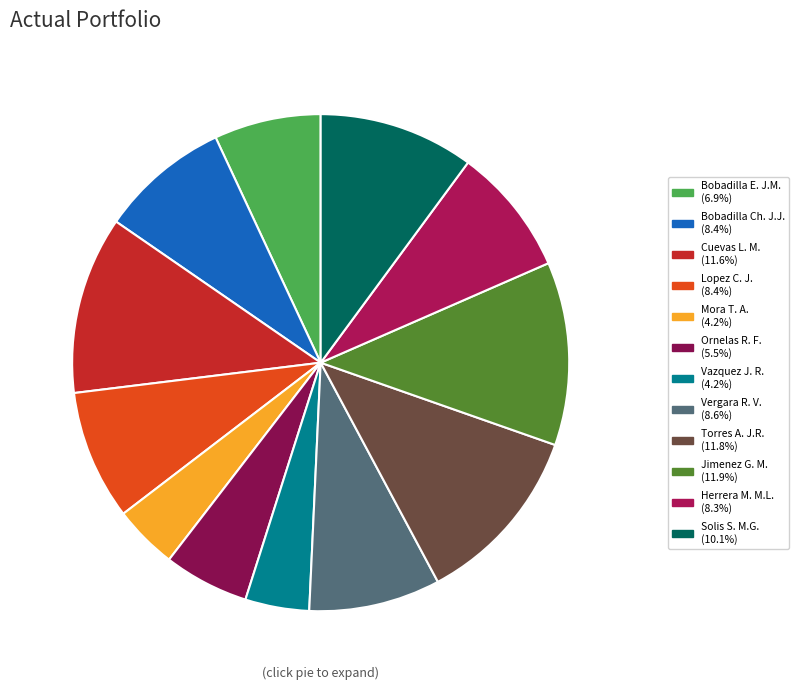

Which category has the smallest portion of the pie?

Mora Tadeo Aurora